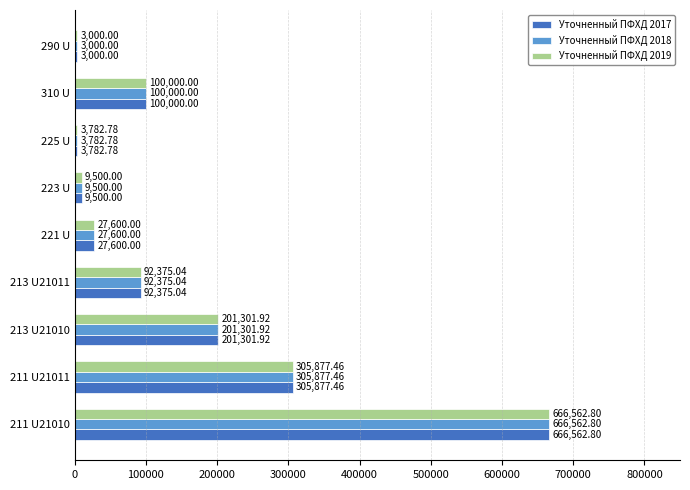

How many data points in Уточненный ПФХД 2017 are above 92375?

5